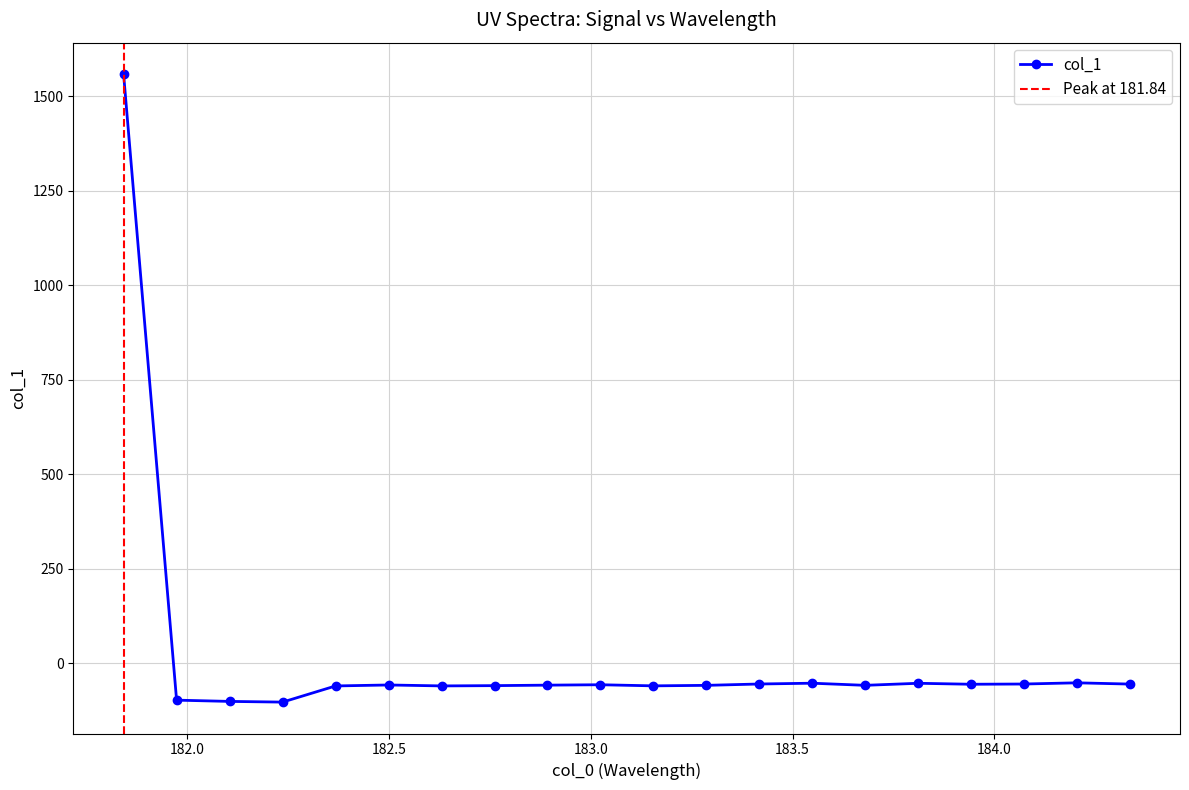

What is the value of the col_1 point at the 1st from the left?

1558.3